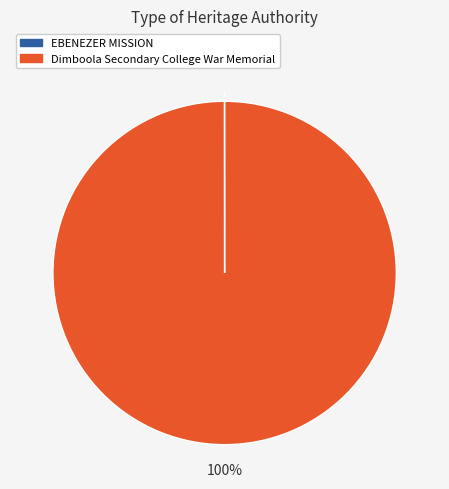

Is it true that Dimboola Secondary College War Memorial is 90% of the pie?

False